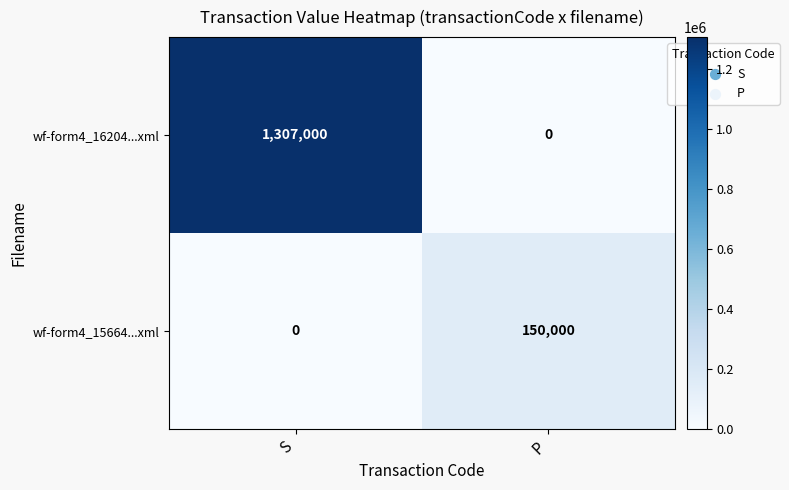

At which label does wf-form4_15664...xml reach its peak?

P